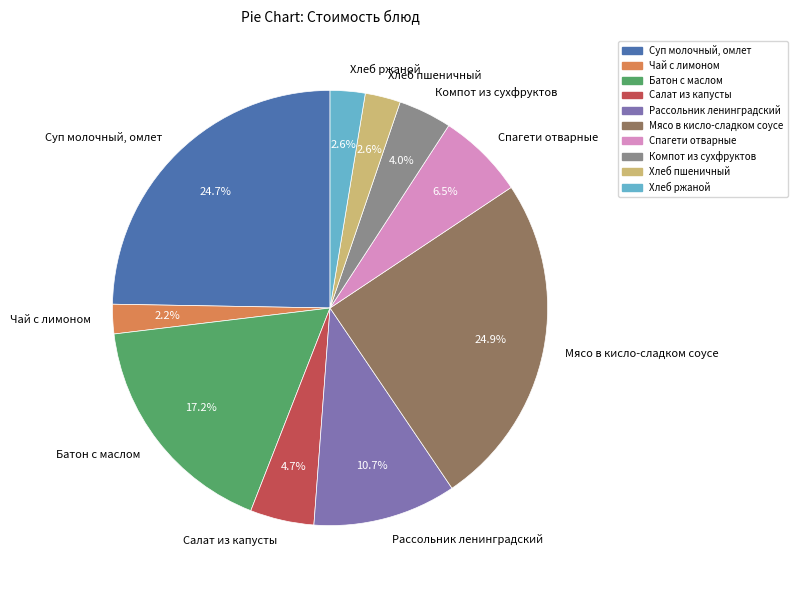

What percentage is NOT represented by Компот из сухфруктов?

96.0%